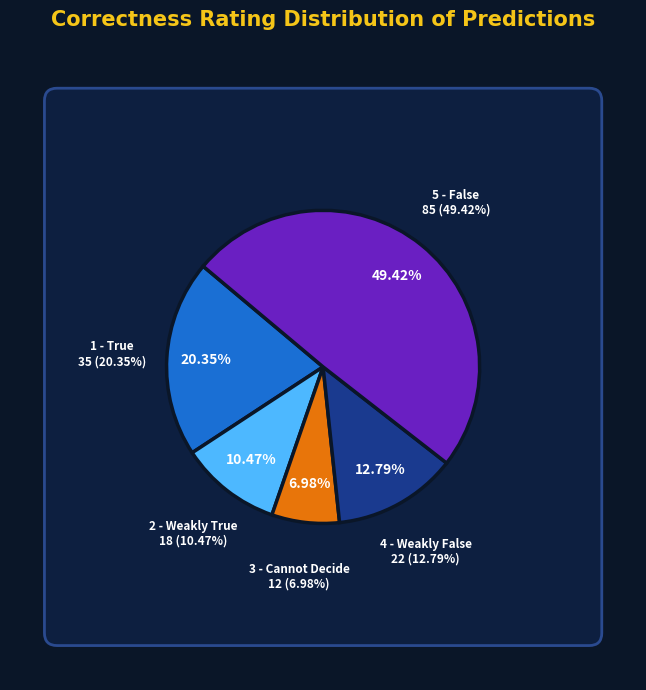

Is there any slice that represents more than half of the pie?

No